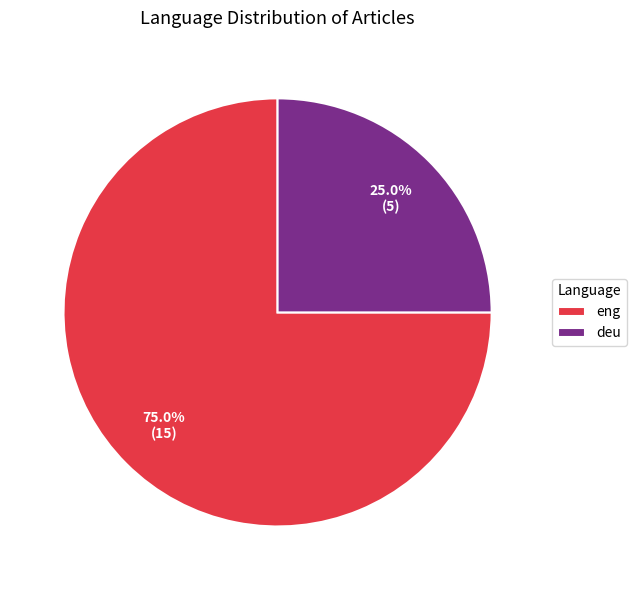

Combined, what portion of the pie is eng and deu?

100.0%